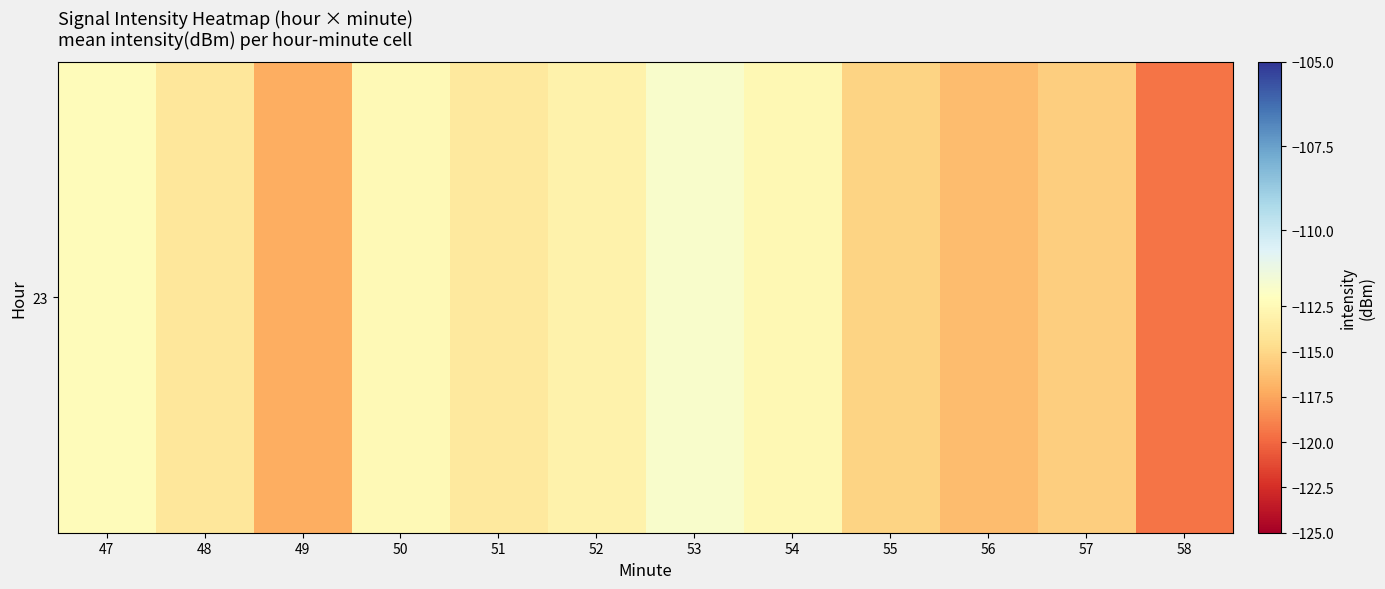

Rank the categories by value from lowest to highest.

58, 49, 56, 57, 55, 48, 51, 52, 54, 50, 47, 53